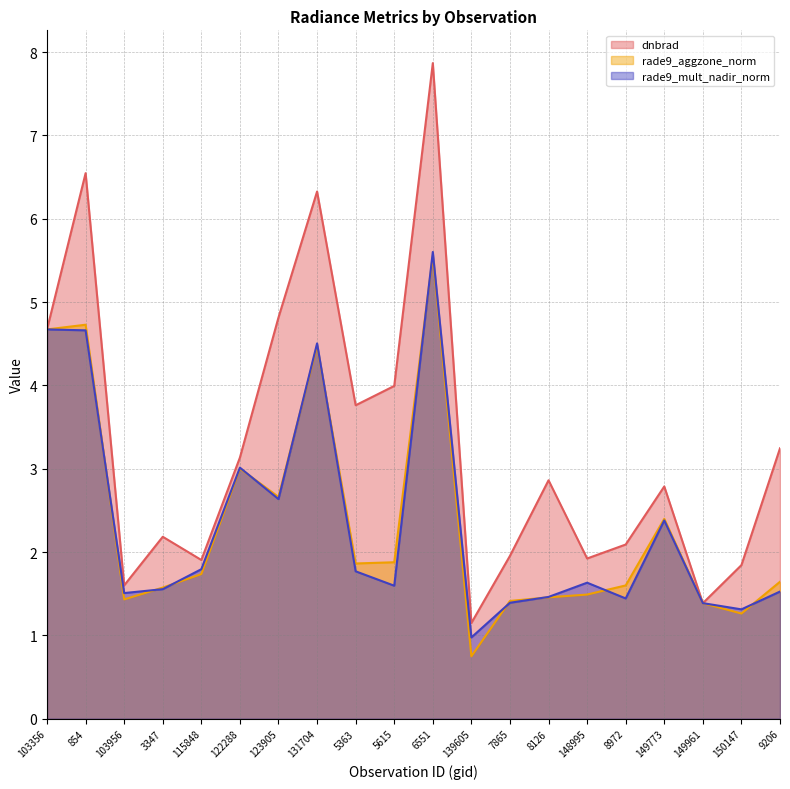

At which label does rade9_aggzone_norm reach its peak?

6551